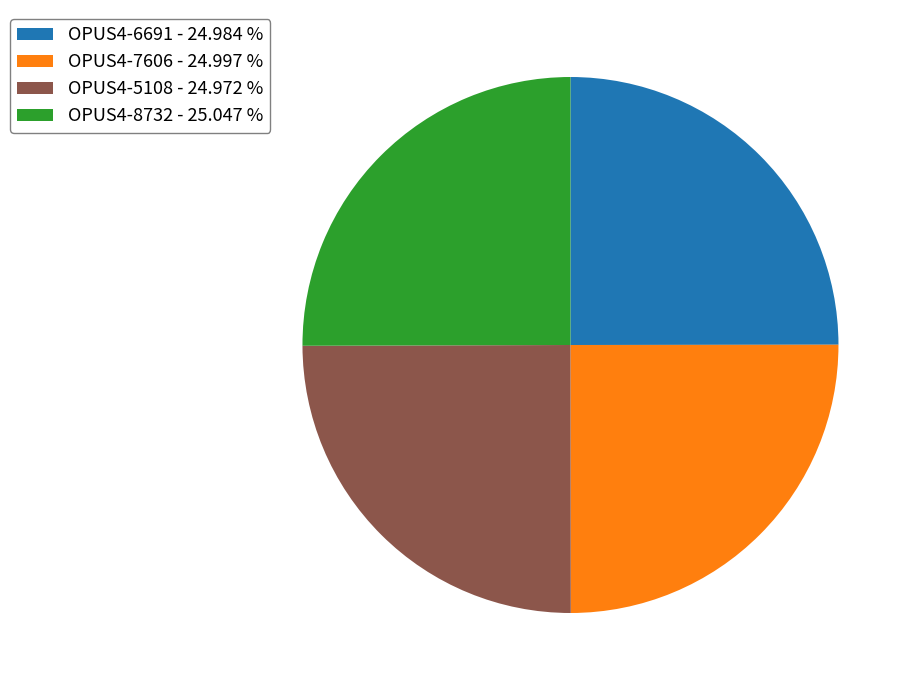

Is OPUS4-8732 the majority of the pie?

No